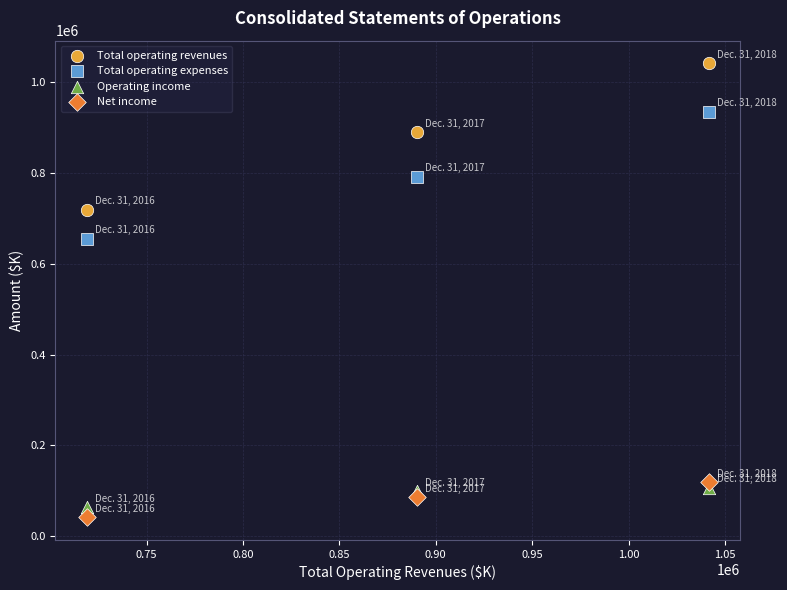

Which series contains the highest Y value?

Total operating revenues